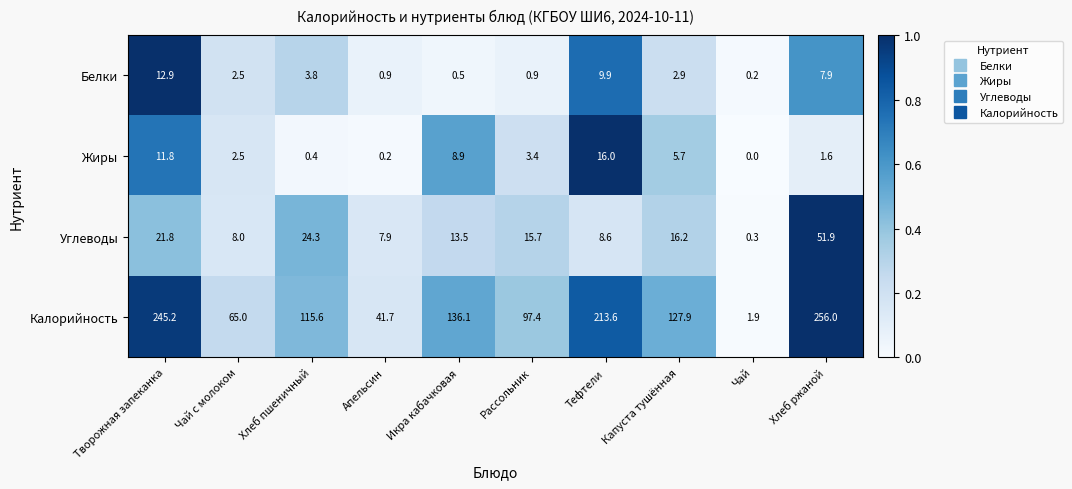

What is the sum of all Жиры values?

50.5